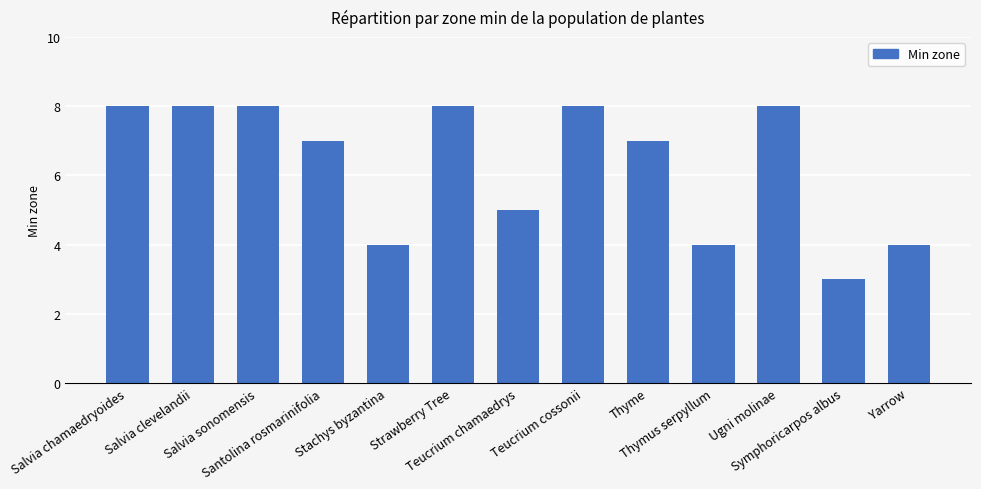

Does the chart contain any negative values?

No